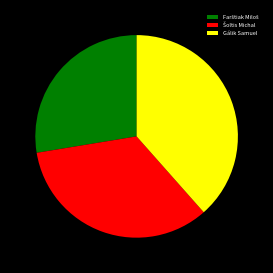

Is there a majority slice in this chart?

No